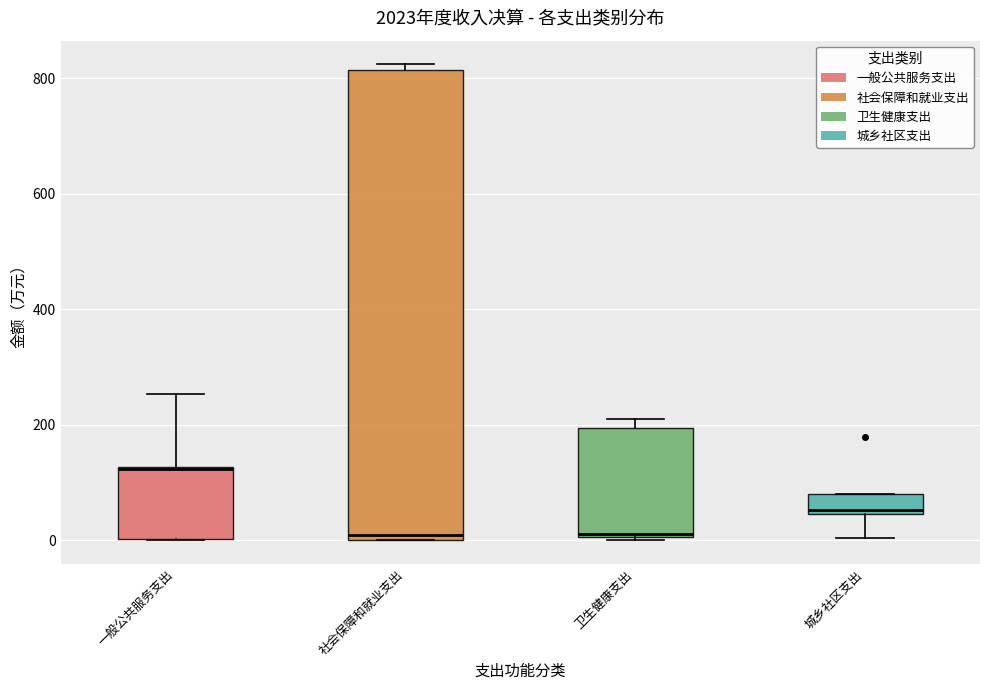

Reading left to right, read every box against the y-axis: the position of its median line, the range the box covers, and the ends of its whiskers. The values are not printed on the chart, so give them approximately, as read against the axis.

一般公共服务支出: median 120 (drawn on the box's upper edge), box 0 to 120, whiskers 0 to 260
社会保障和就业支出: median 0 (just above the box's lower edge), box 0 to 820, whiskers 0 to 820 (just above the box's upper edge)
卫生健康支出: median 0, box 0 to 200, whiskers 0 to 220
城乡社区支出: median 60, box 40 to 80, whiskers 0 to 80